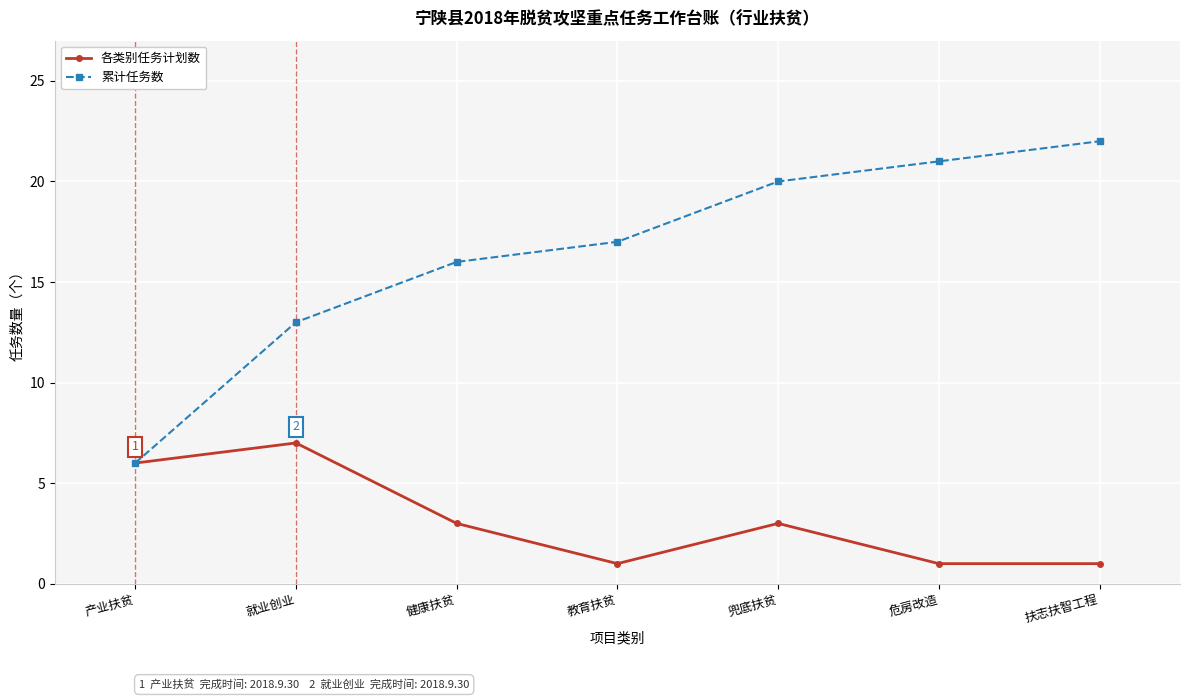

What is the sum of the 各类别任务计划数 values at 扶志扶智工程 and 危房改造?

2